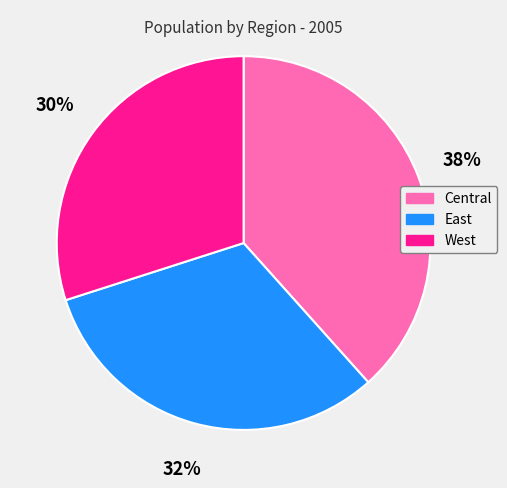

To the nearest percent, what portion does East represent?

32%